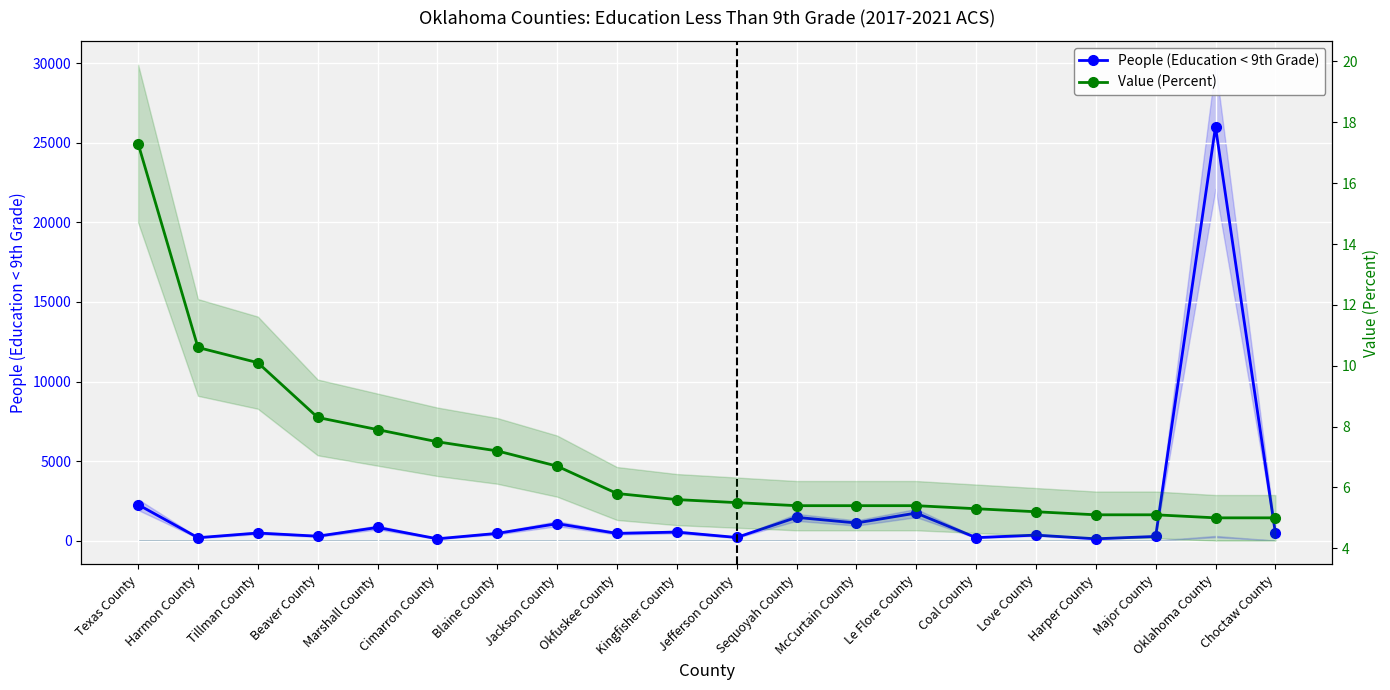

What position from the right is Okfuskee County?

12